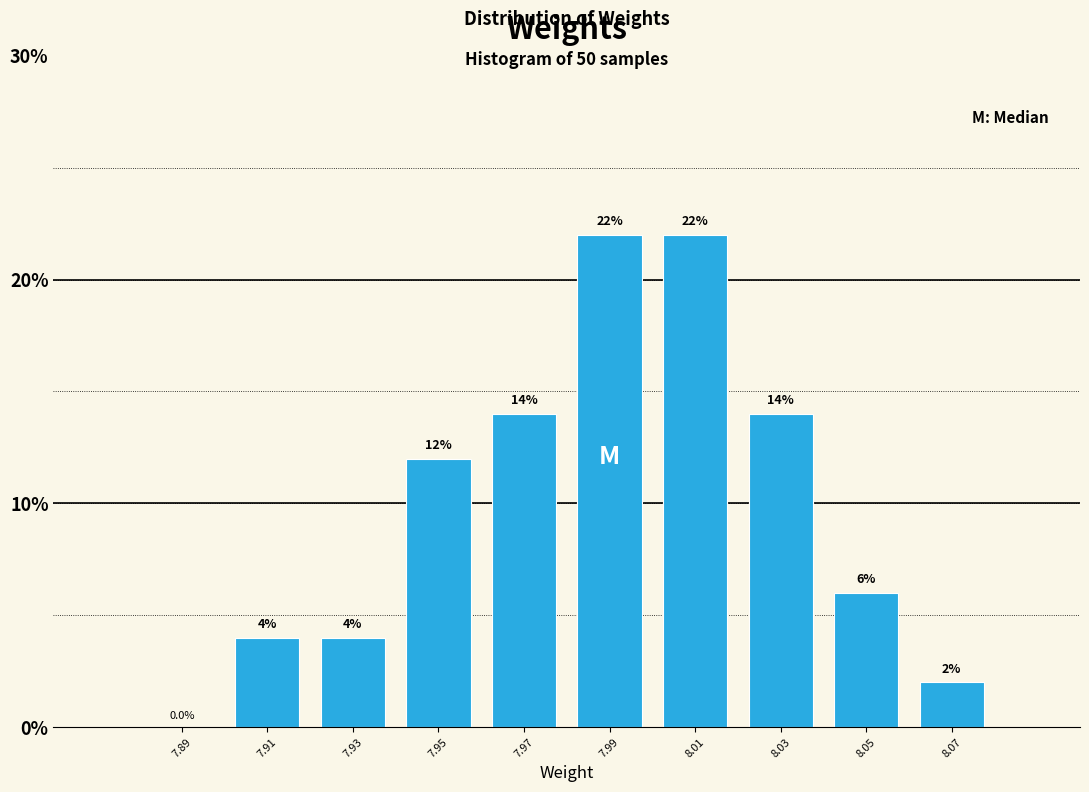

Reading left to right, transcribe this chart: for each bar, give the range it covers on the x-axis and its height.

7.88 to 7.90: 0.0
7.90 to 7.92: 4.0
7.92 to 7.94: 4.0
7.94 to 7.96: 12.0
7.96 to 7.98: 14.0
7.98 to 8.00: 22.0
8.00 to 8.02: 22.0
8.02 to 8.04: 14.0
8.04 to 8.06: 6.0
8.06 to 8.08: 2.0